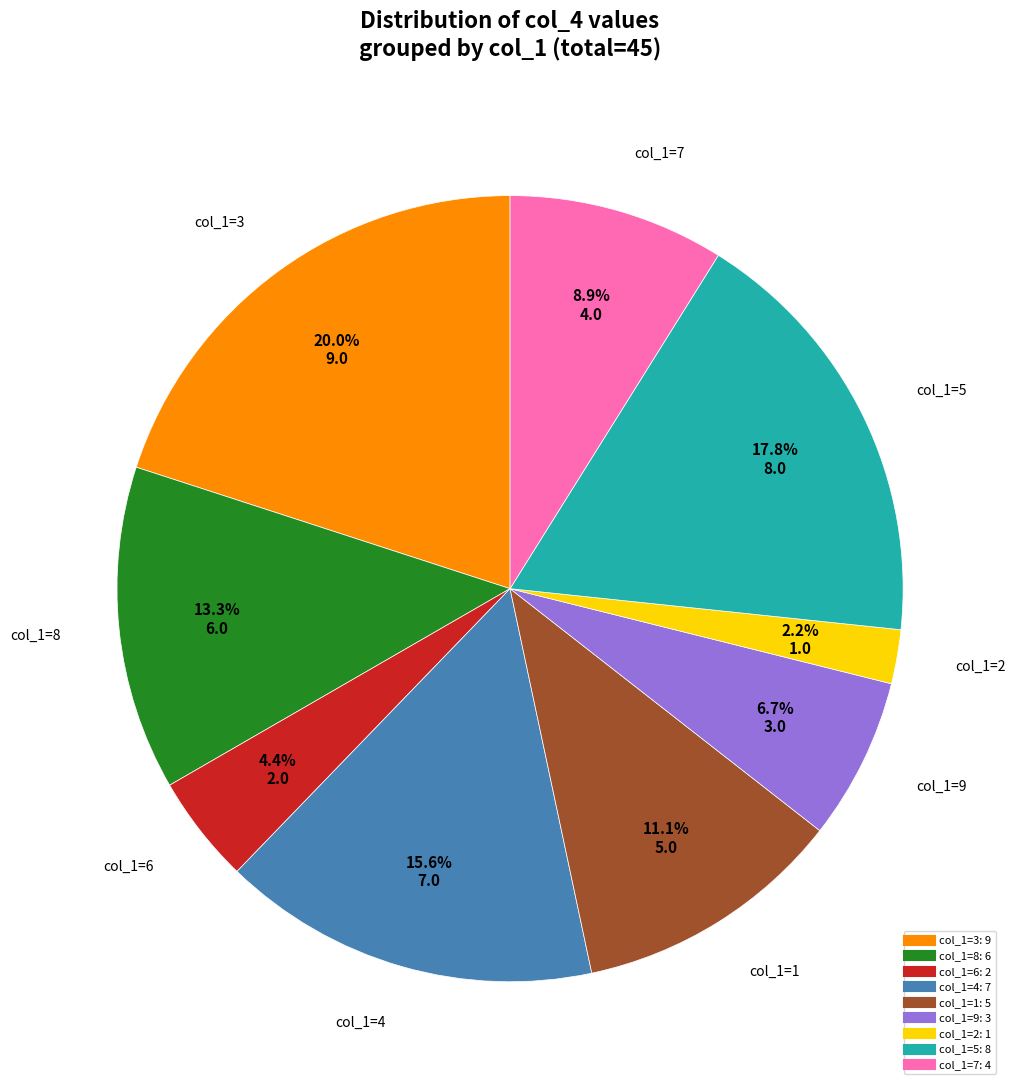

To the nearest percent, what is the difference between the largest and smallest slice percentages?

18%